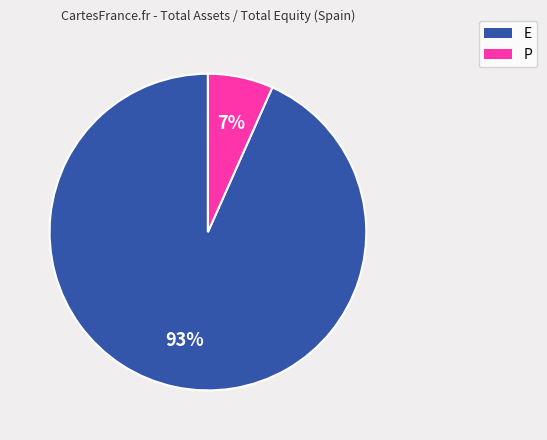

What is the smallest slice in the pie chart?

P